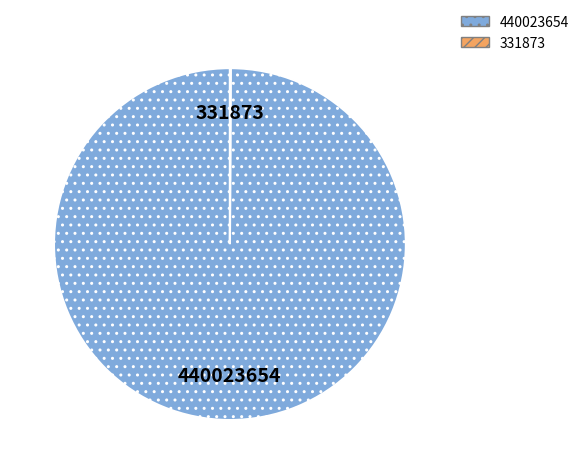

Which category accounts for the majority?

440023654